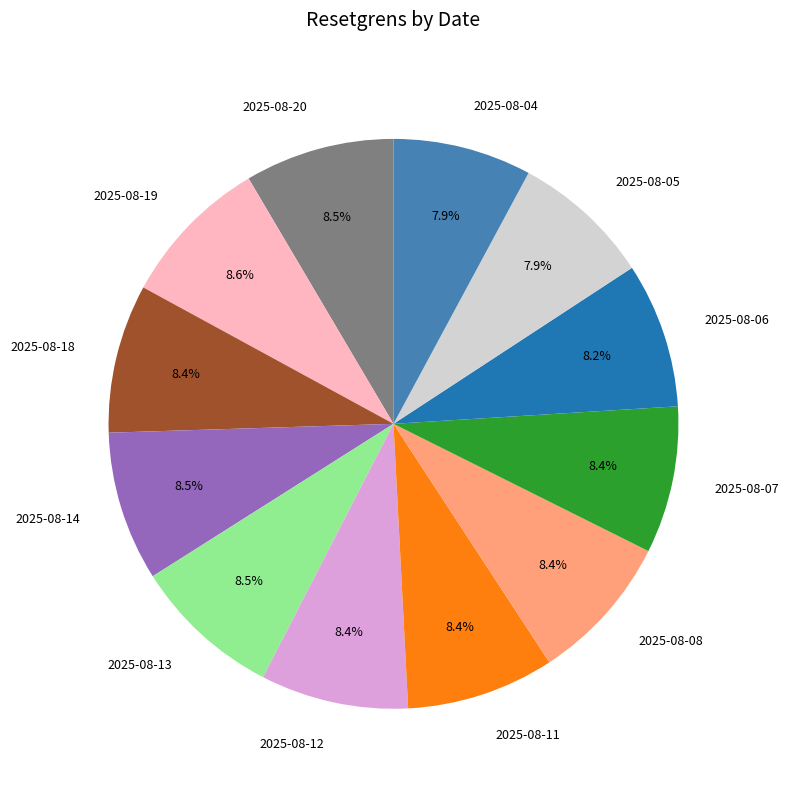

The 2025-08-12 slice represents 8% of the pie. True or false?

True